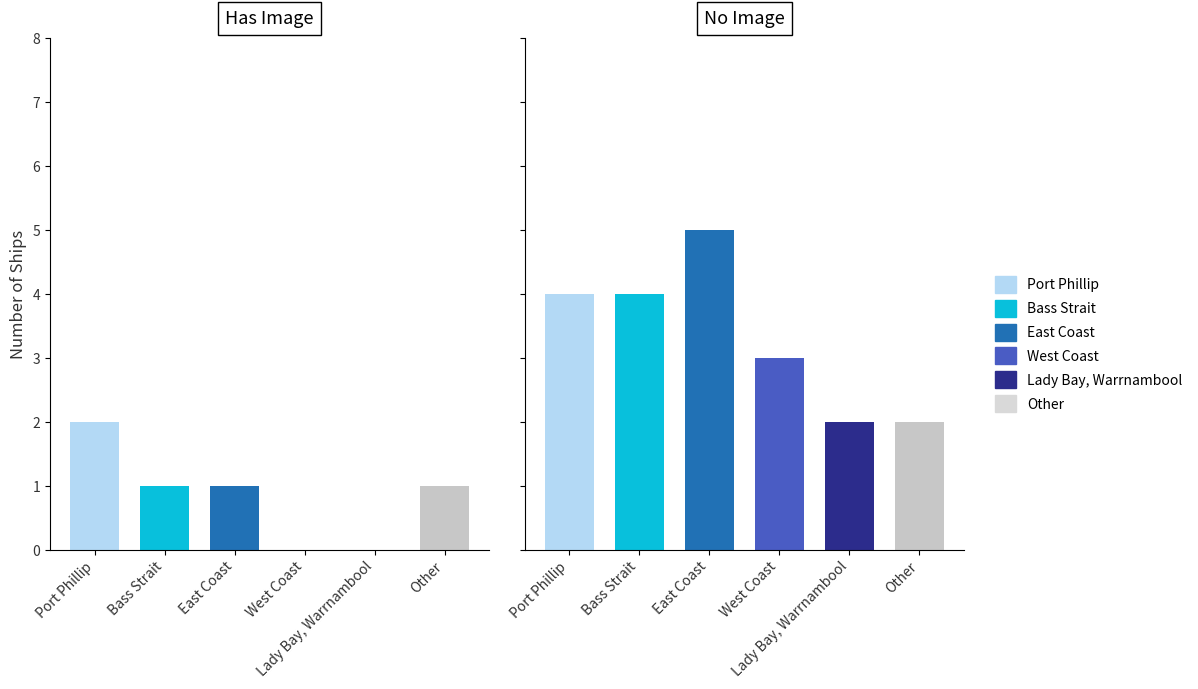

What is the difference between the maximum and minimum values?

4